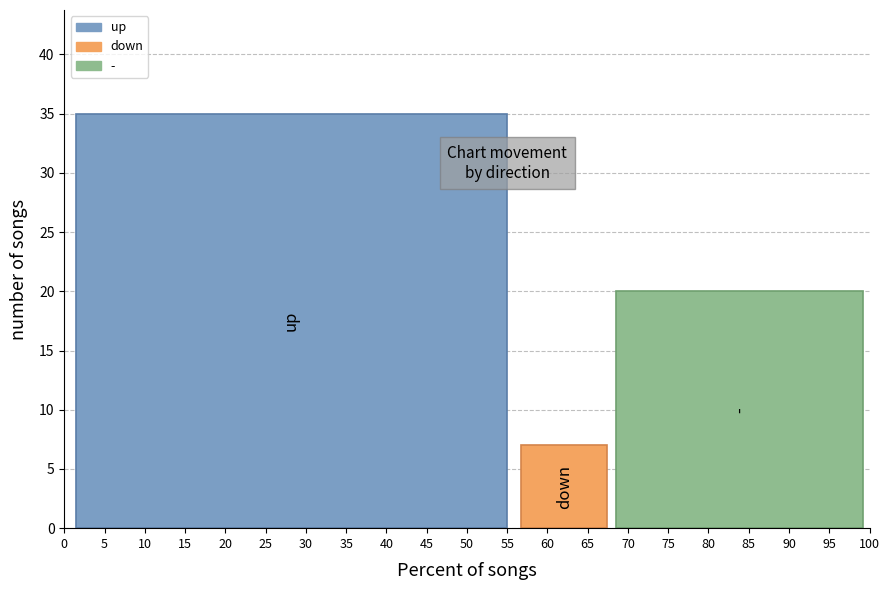

What is the lowest value of the down series?

7